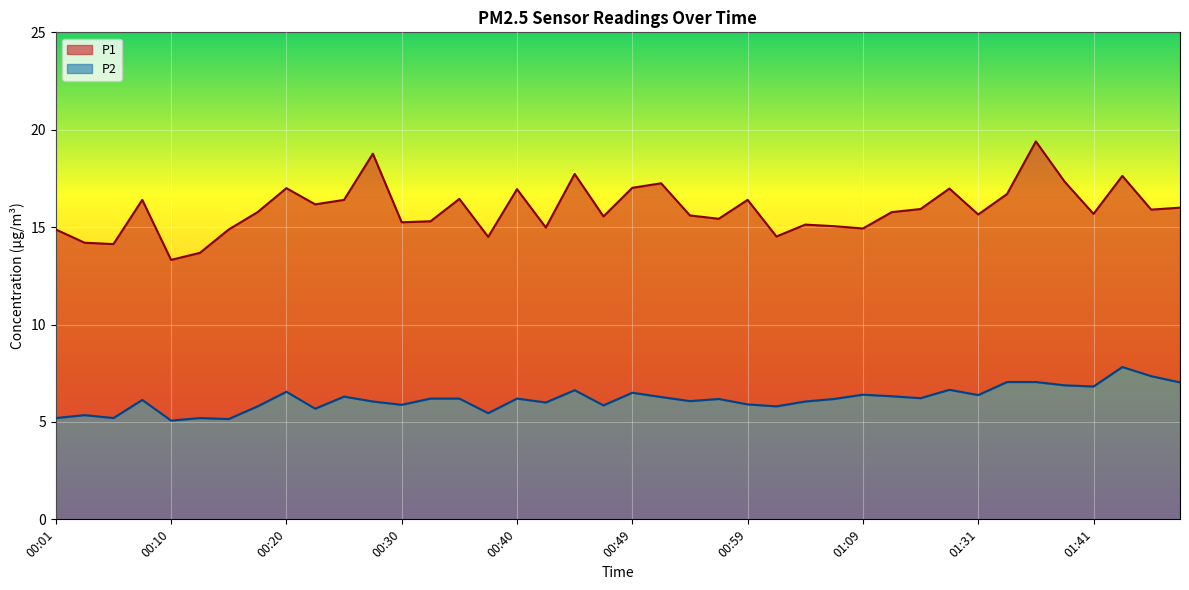

What is the average value of the P1 series?

15.9